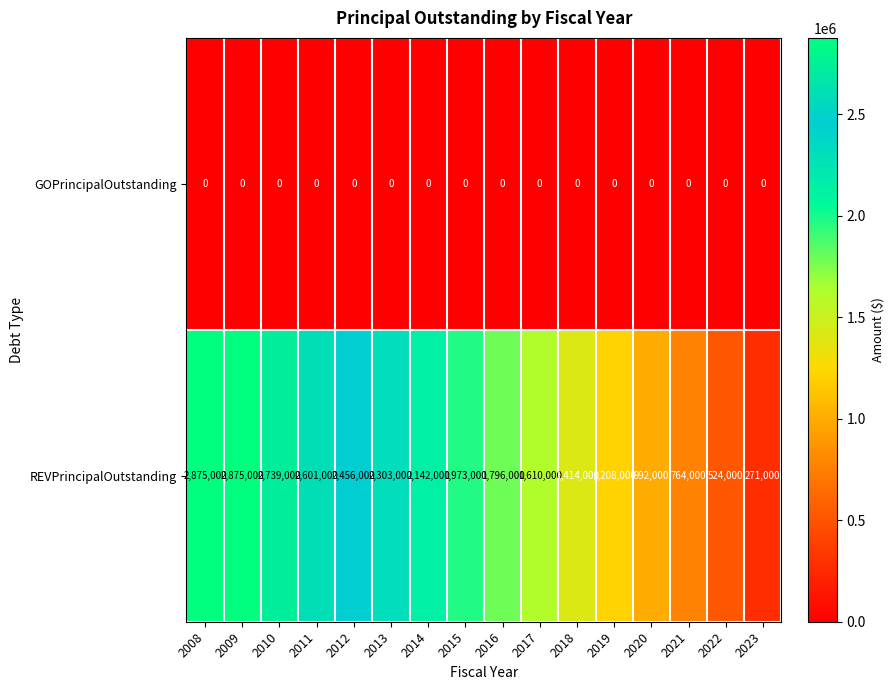

What is the total value across all series at 2019?

1208000